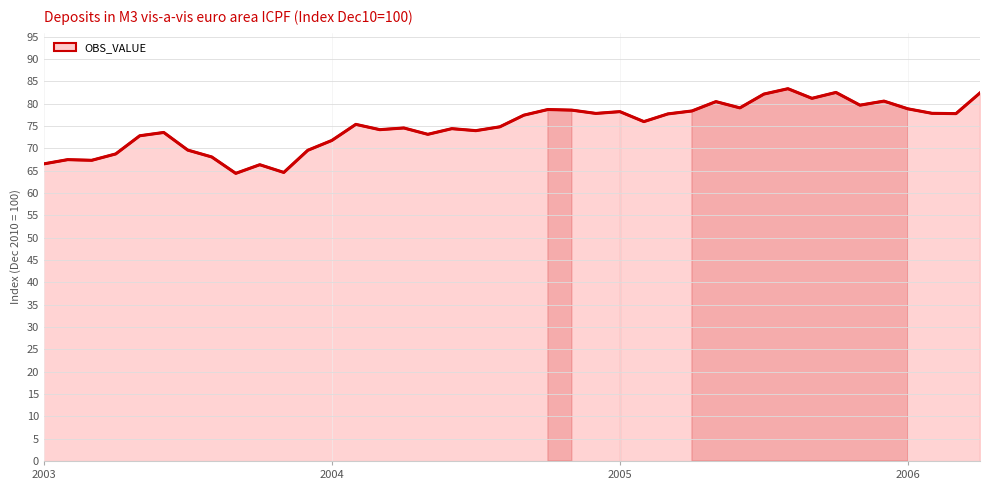

The chart shows a value of 41.5 at 27. True or false?

False